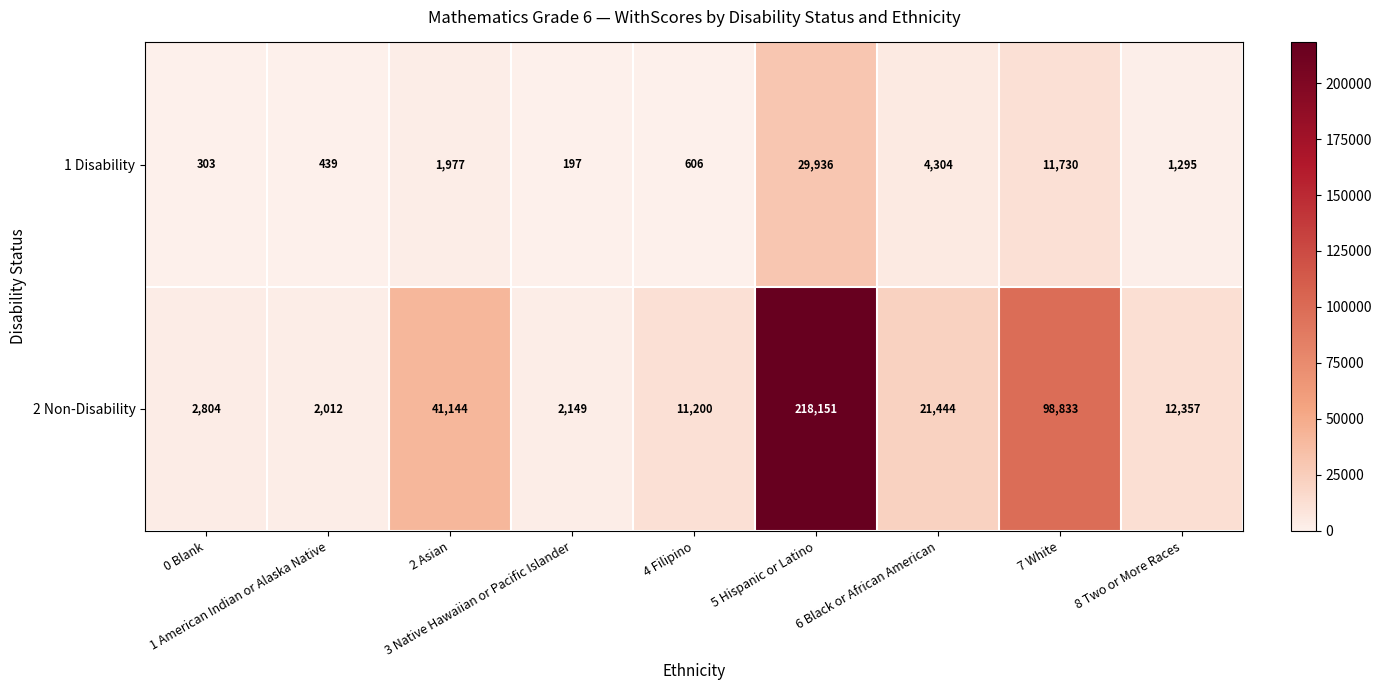

What is the average value of the 1 Disability series?

5643